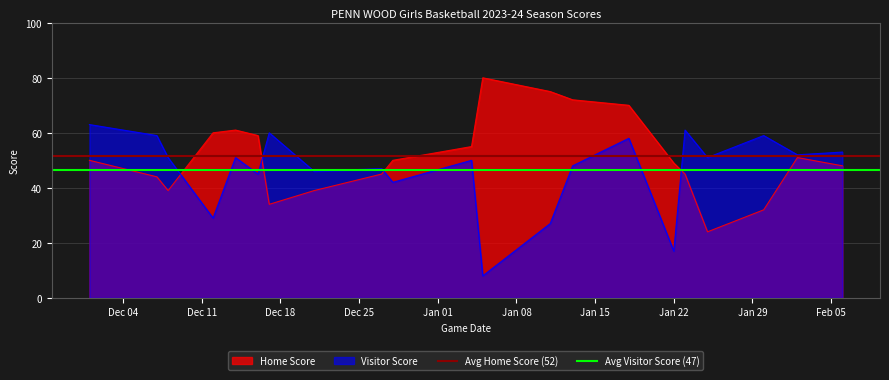

Which series ends up on top after the final intersection of Visitor Score and Home Score?

Visitor Score